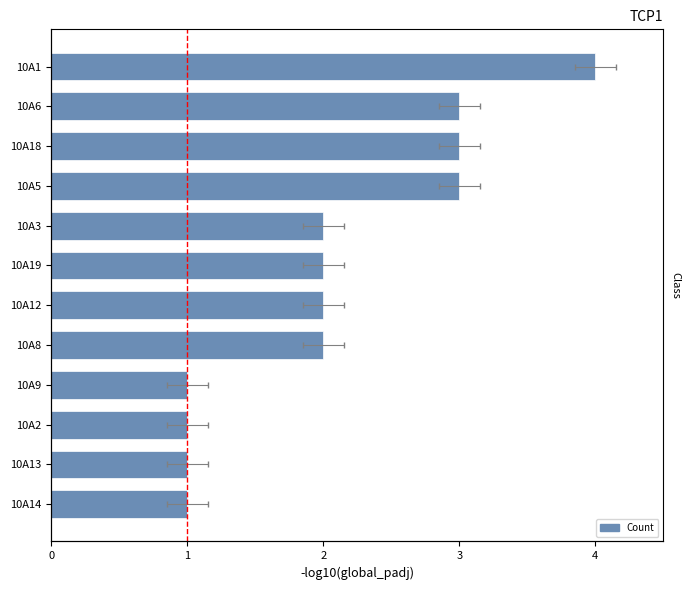

What is the sum of all values?

25